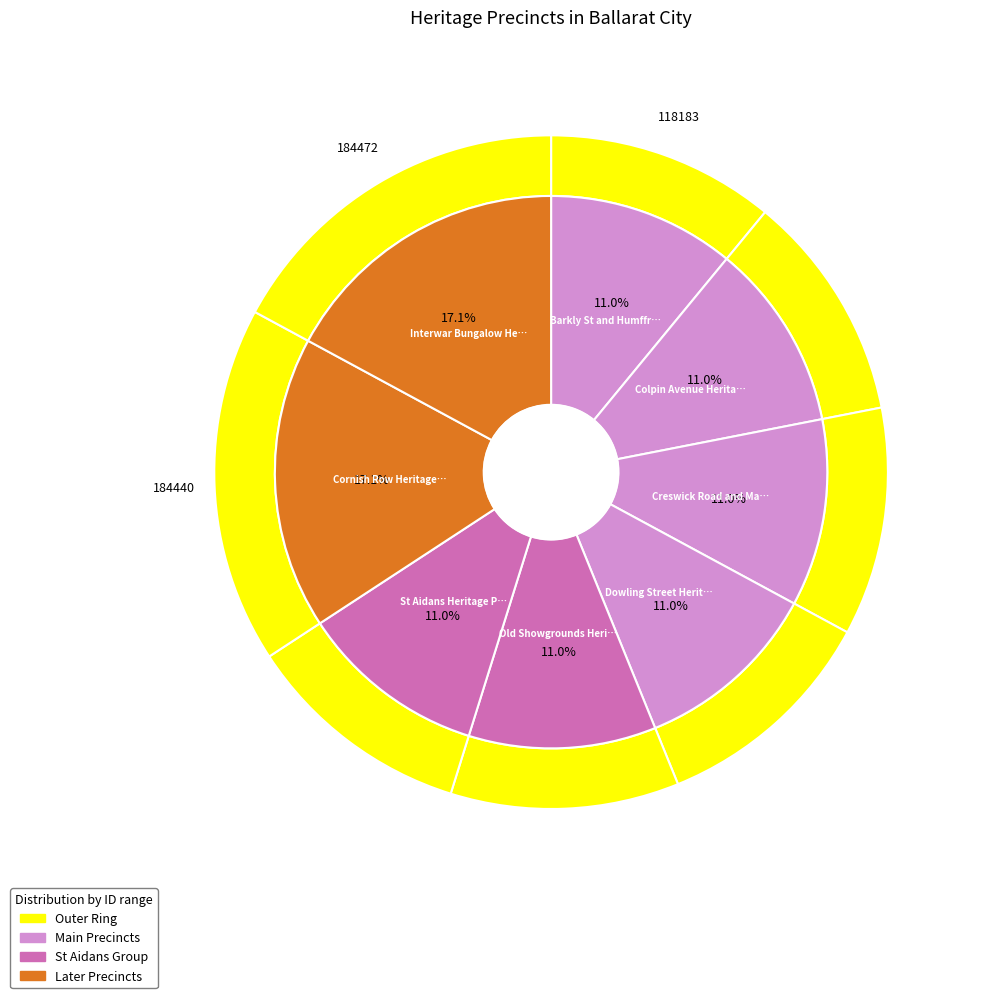

What is the smallest slice in the pie chart?

Barkly St and Humffray St Precinct